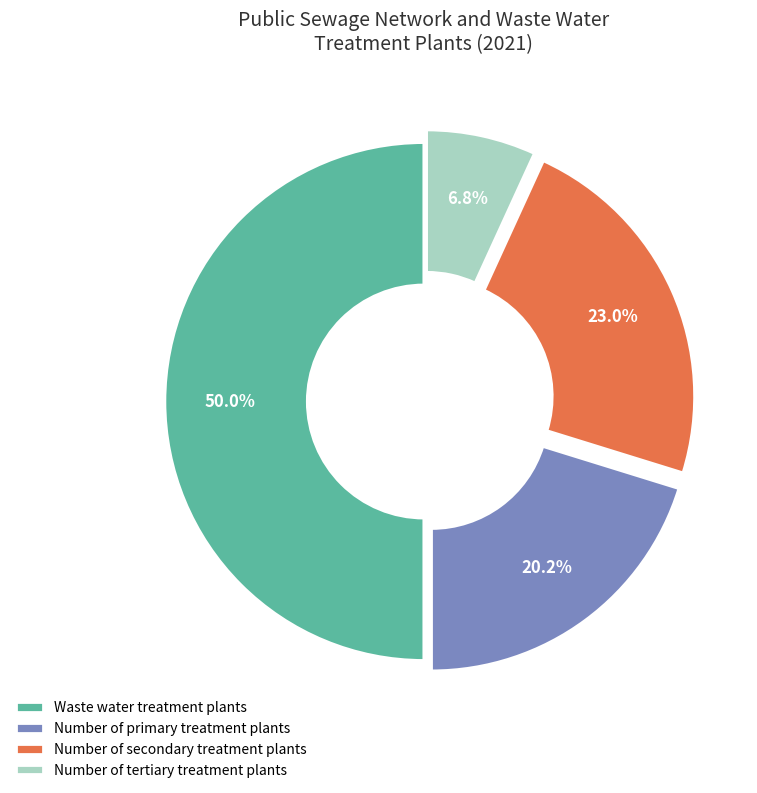

To the nearest percent, what is the combined percentage of Number of tertiary treatment plants and Number of primary treatment plants?

27%